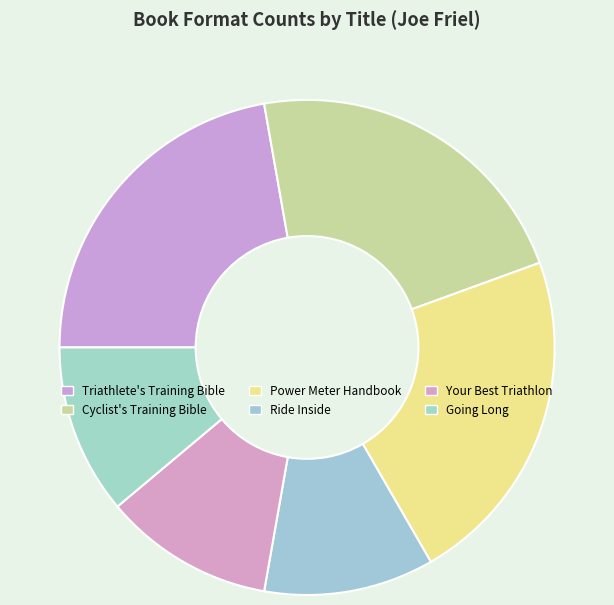

To the nearest percent, what is the average slice percentage?

17%